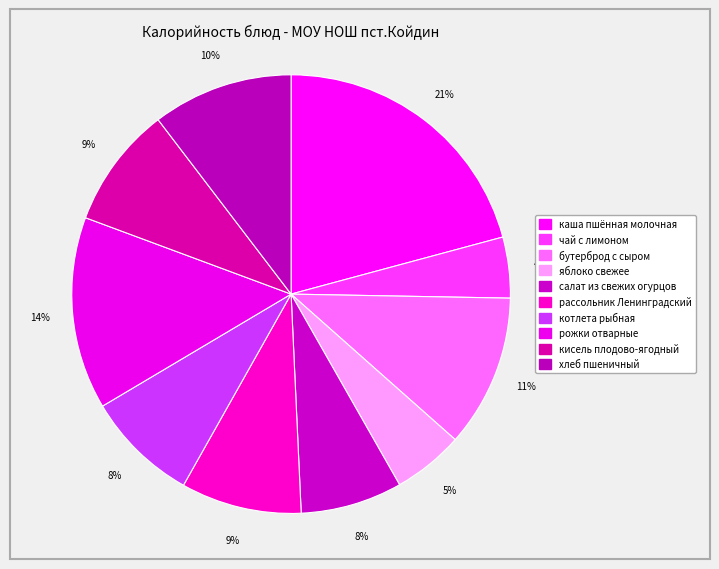

Between бутерброд с сыром and чай с лимоном, which is larger?

бутерброд с сыром